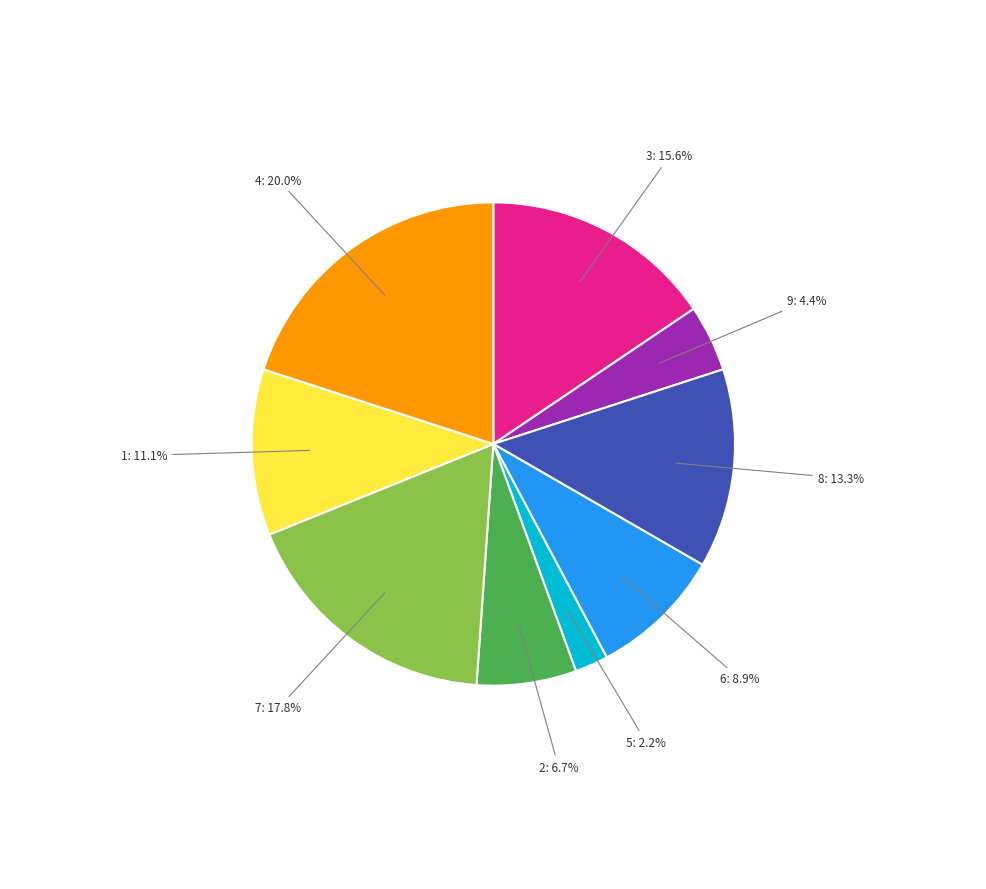

Which slice is the smallest?

5